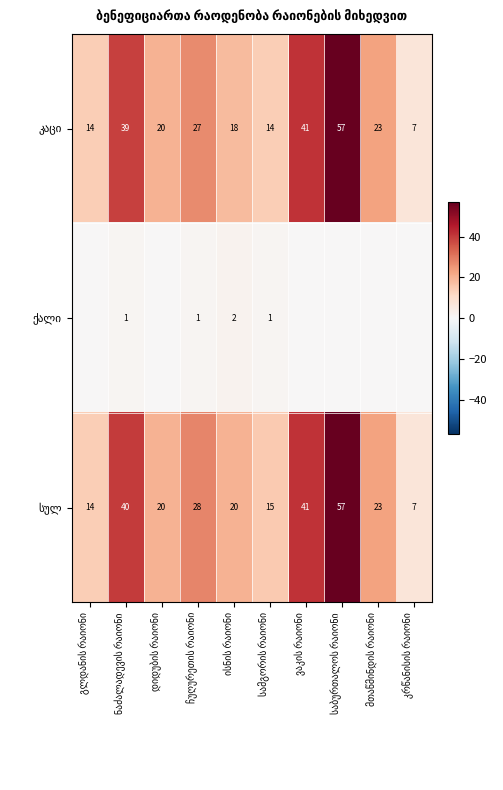

What is the lowest value of the სულ series?

7